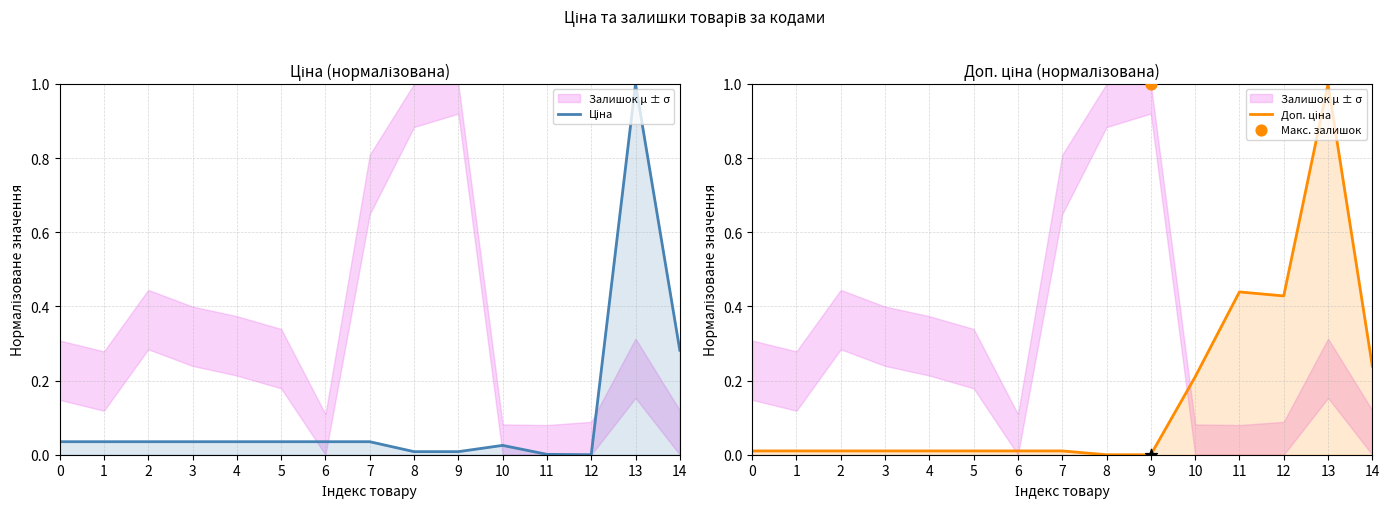

Is the value of Ціна at 0 greater than the value of Доп. ціна at 5?

Yes